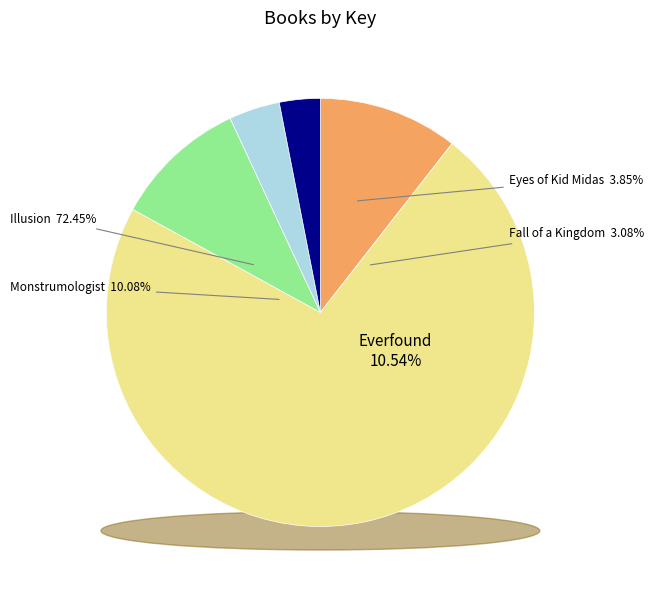

What is the ratio of the value at Everfound to the value at Fall of a Kingdom?

3.4